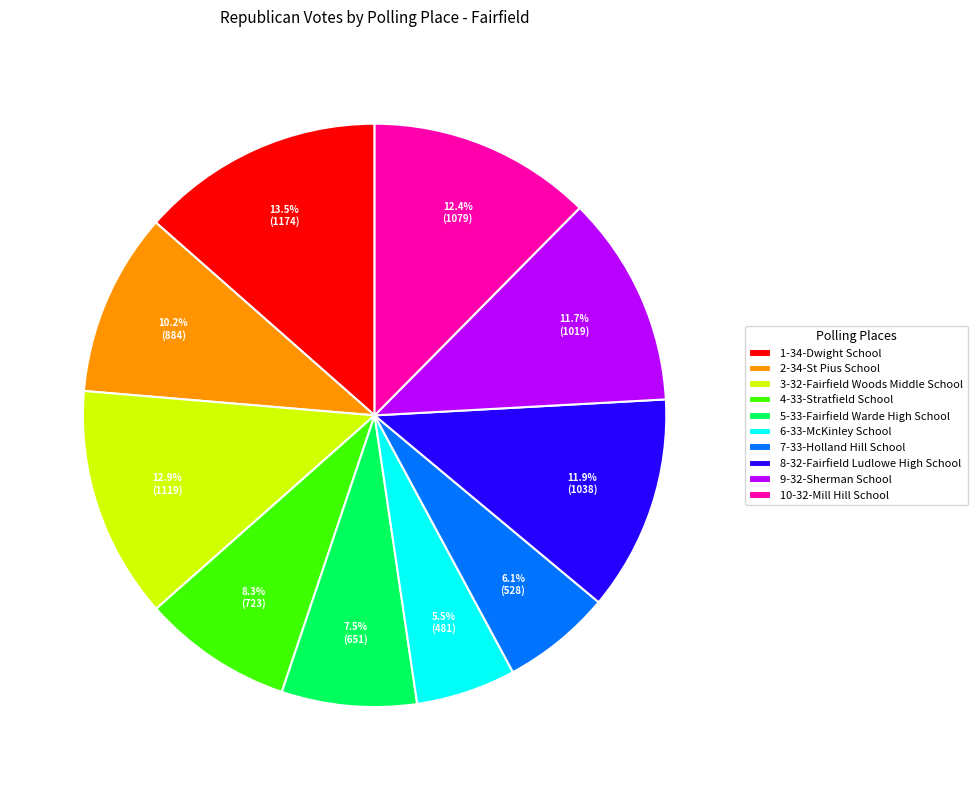

To the nearest percent, what is the combined percentage of 3-32-Fairfield Woods Middle School and 6-33-McKinley School?

18%